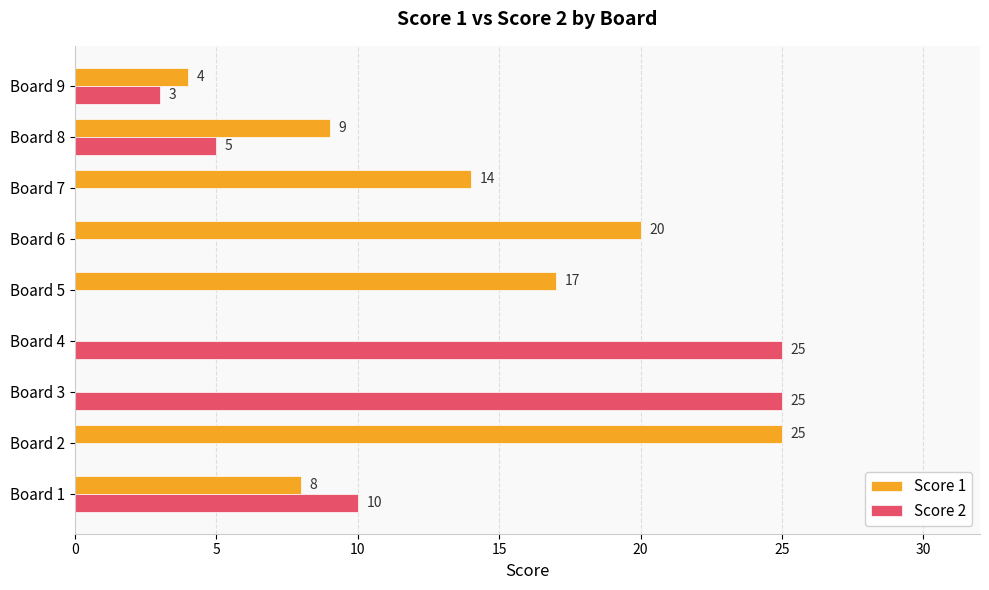

What is the sum of all Score 2 values?

68